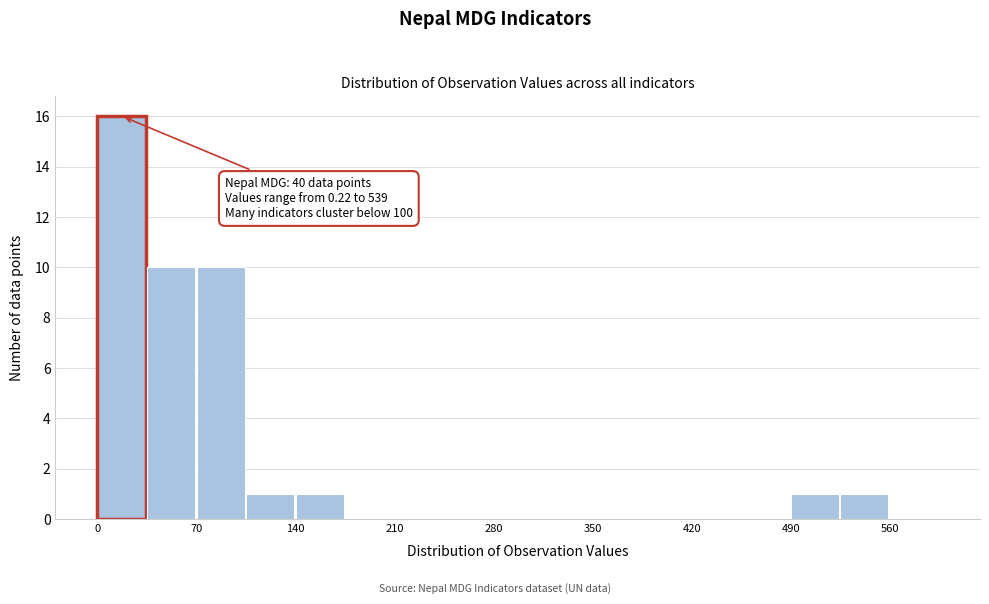

Read against the x-axis, roughly where is the centre of the tallest bar?

20